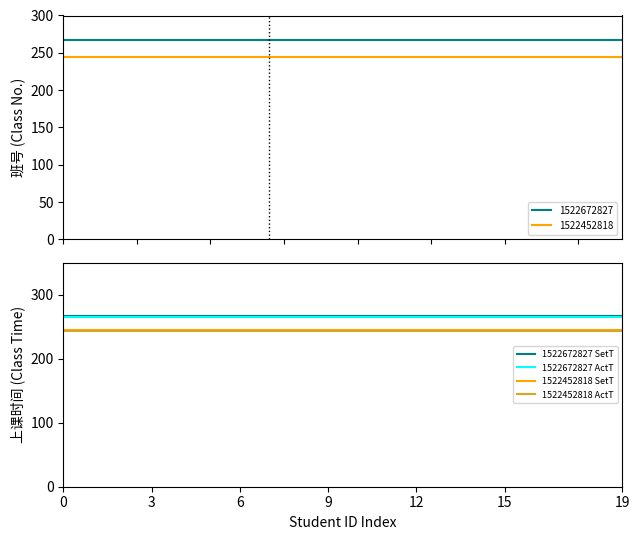

How many series are shown in this chart?

4